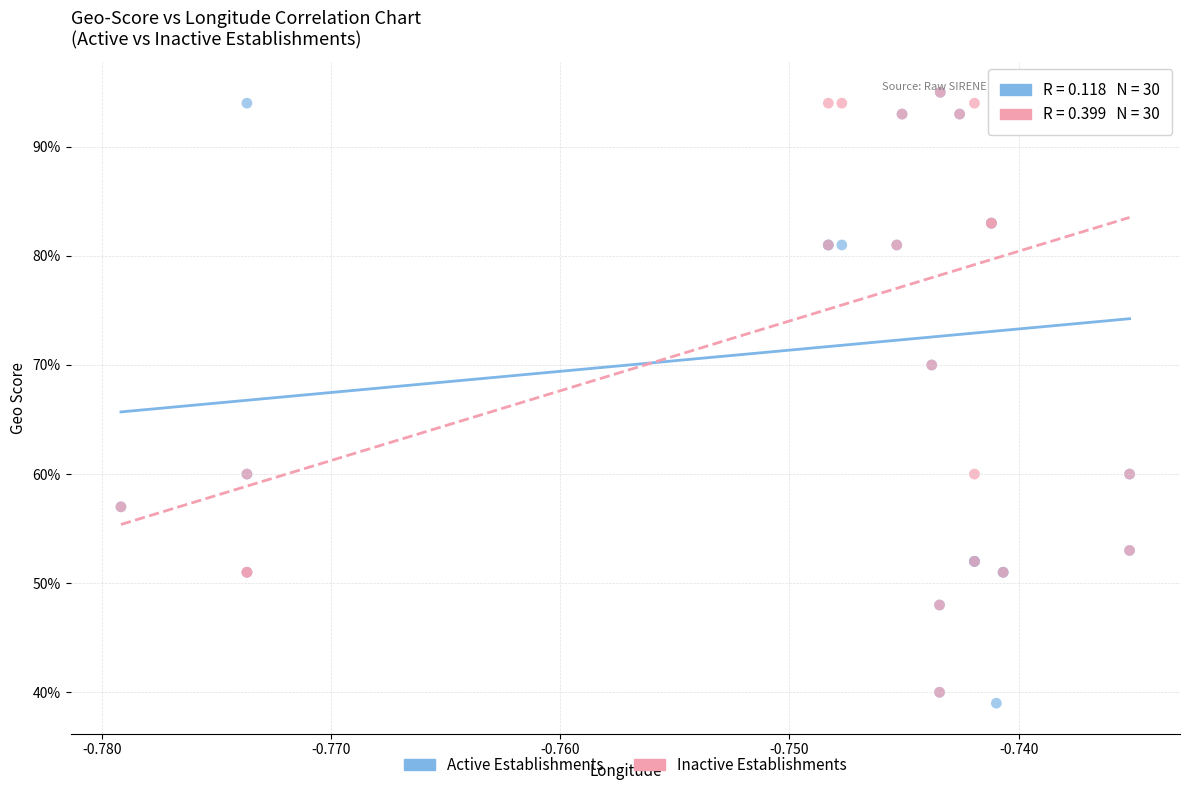

What are all the series names shown in the legend?

Active Establishments, Inactive Establishments